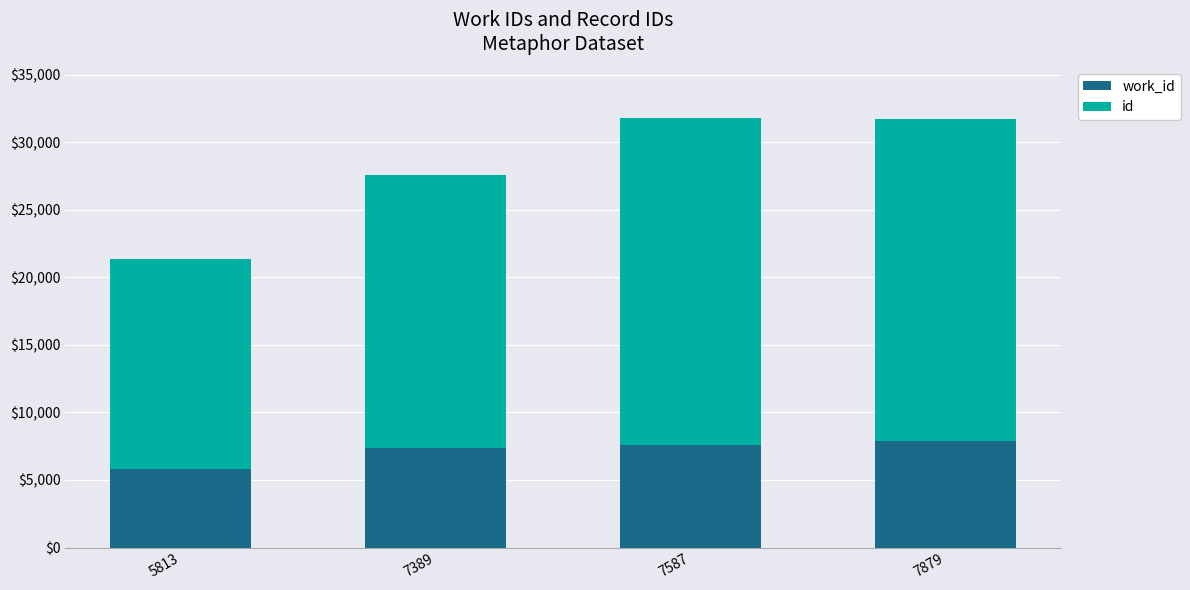

Is it true that id equals 23837 at 7879?

True